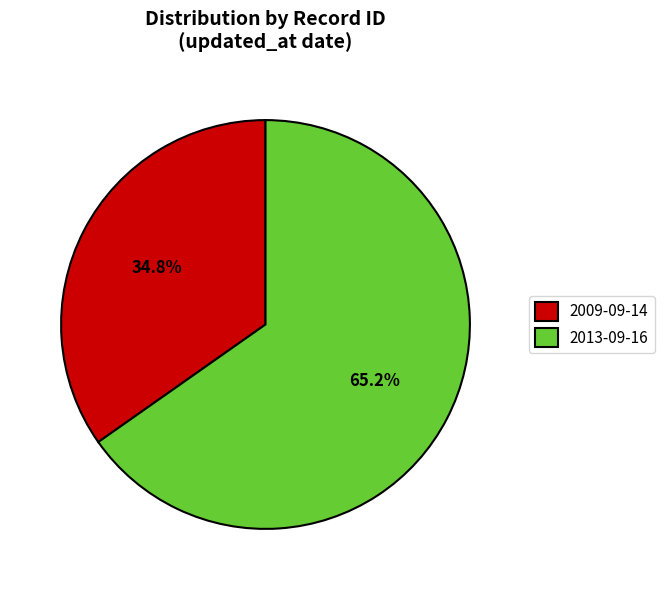

Which slice represents more than half of the pie?

2013-09-16